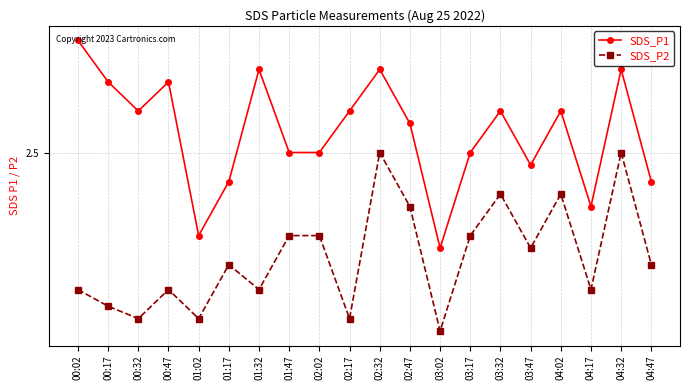

At which label is SDS_P1 closest to 2?

03:02